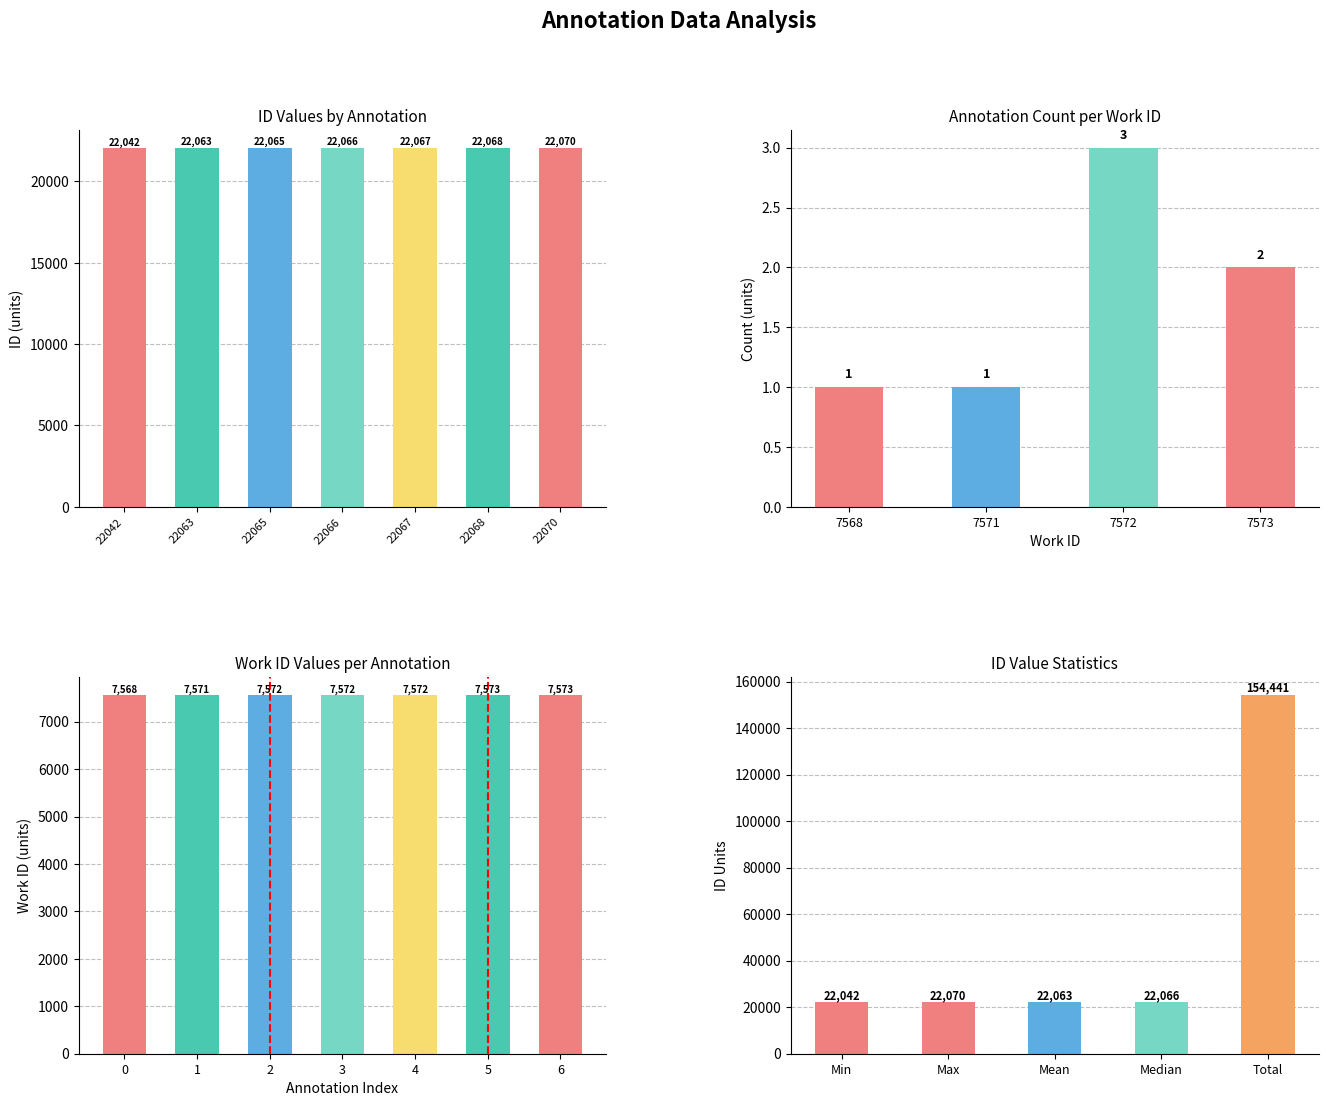

True or false: id has a value of 14709 at 22068.

False